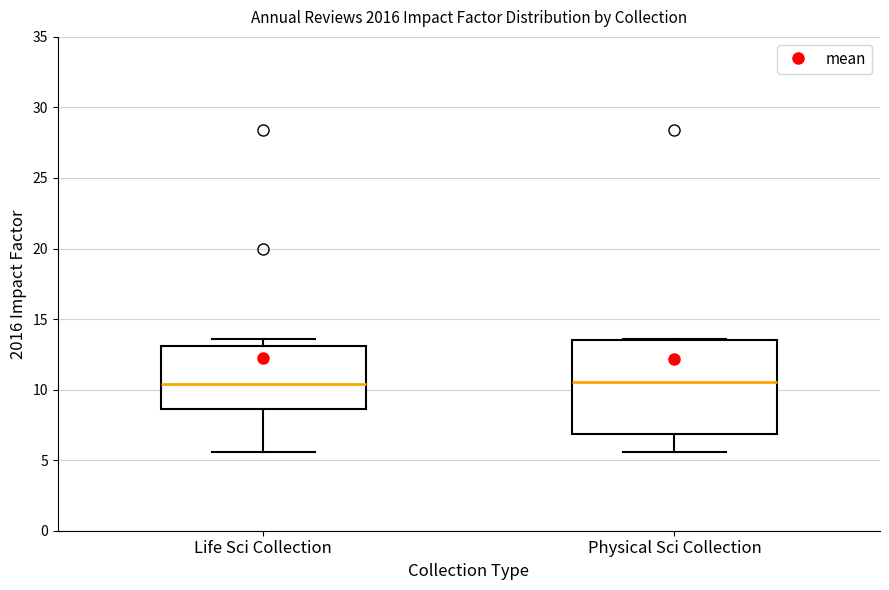

Reading left to right, read every box against the y-axis: the position of its median line, the range the box covers, and the ends of its whiskers. The values are not printed on the chart, so give them approximately, as read against the axis.

Life Sci Collection: median 10.5, box 8.5 to 13.0, whiskers 5.5 to 13.5
Physical Sci Collection: median 10.5, box 7.0 to 13.5, whiskers 5.5 to 13.5